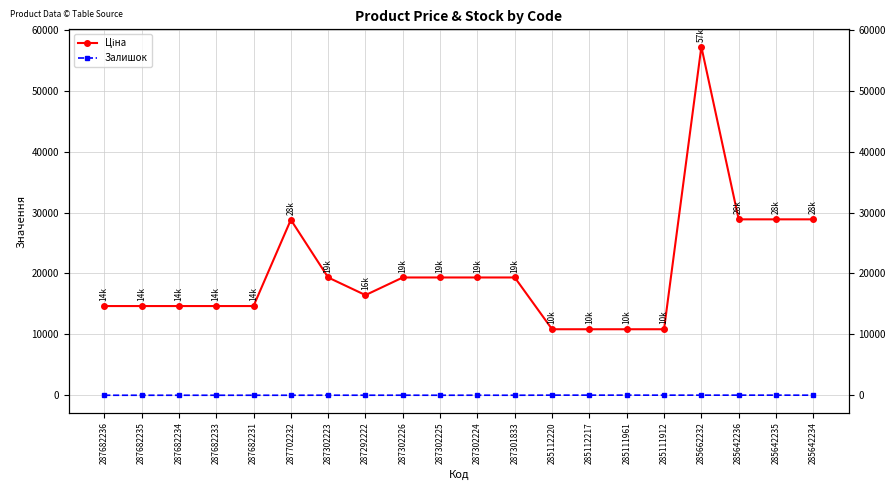

True or false: Залишок and Ціна cross at least once.

False